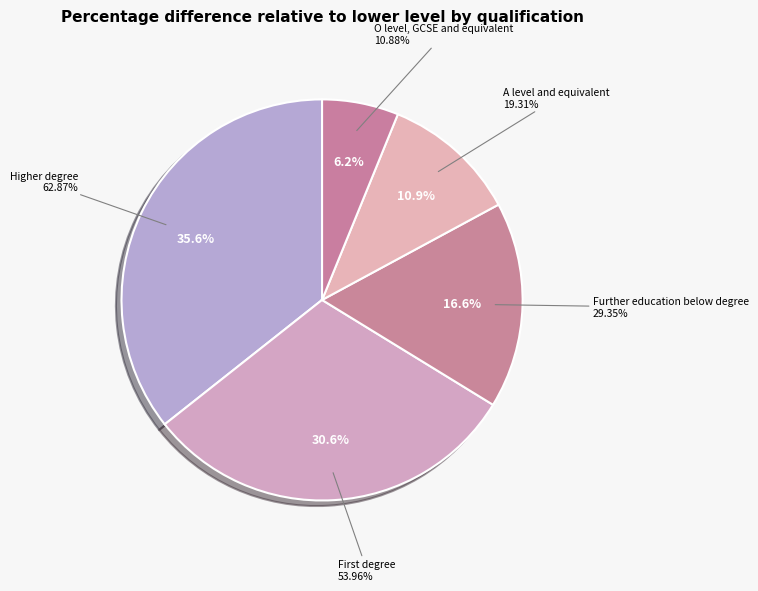

Count the number of slices in the pie.

6